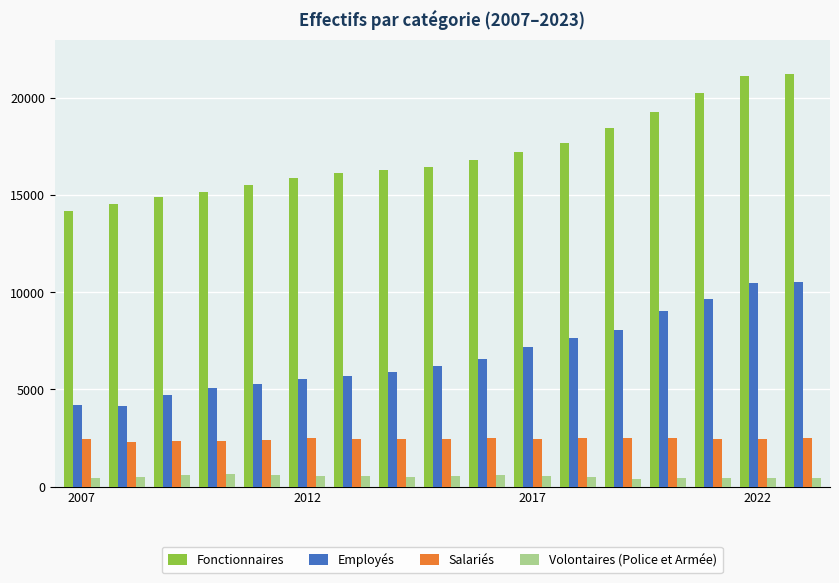

How many data points in Fonctionnaires are less than 16441?

8